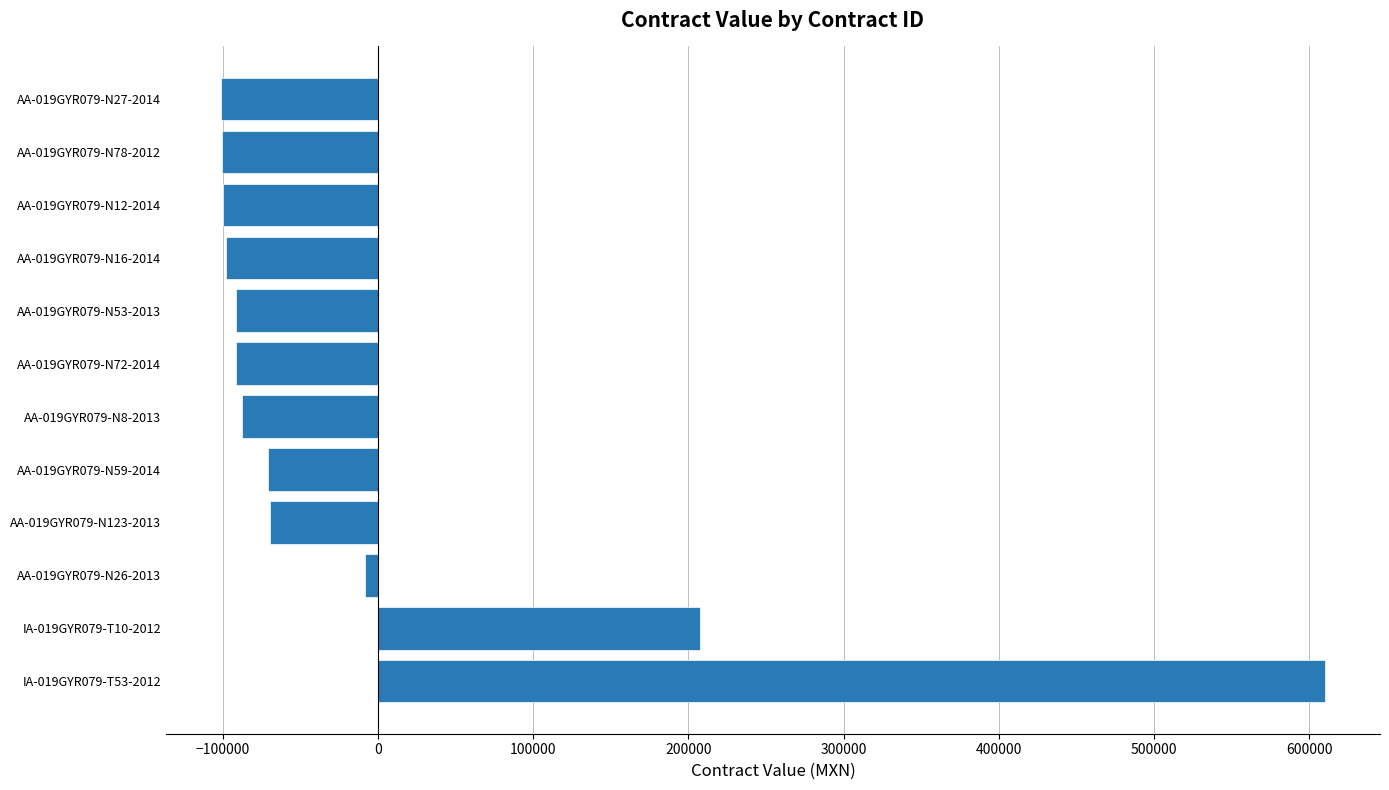

Where is the data nearest to the value 254525?

IA-019GYR079-T10-2012